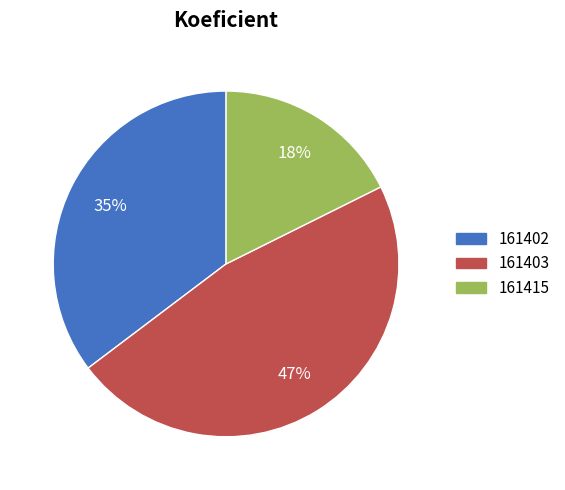

To the nearest percent, what is the difference between the largest and smallest slice percentages?

29%